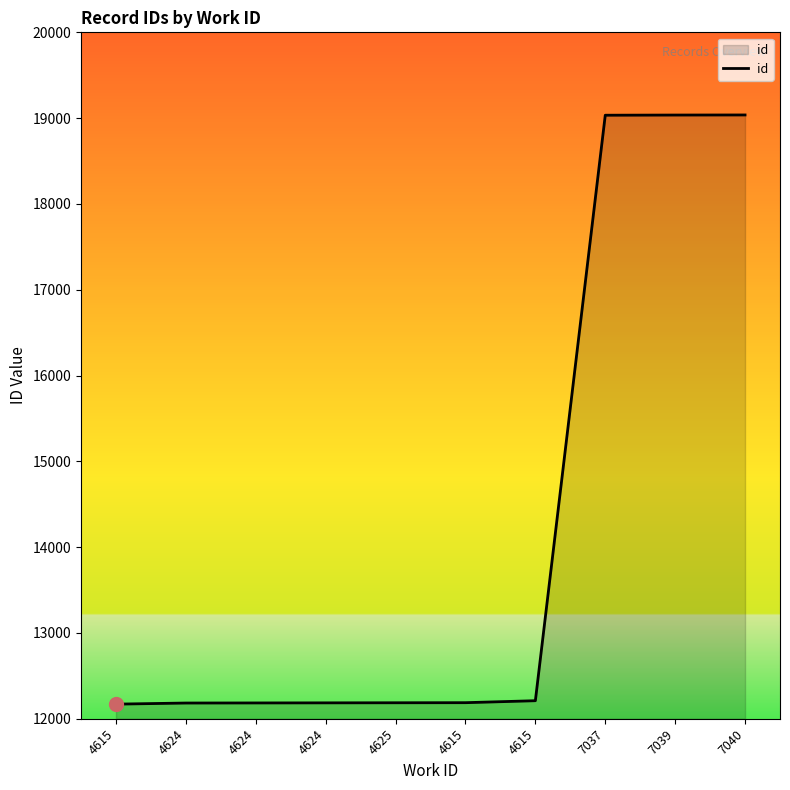

Reading left to right, transcribe all the data shown in this chart.

4615=12170	4624=12183	4624=12184	4624=12185	4625=12186	4615=12187	4615=12210	7037=19034	7039=19036	7040=19037